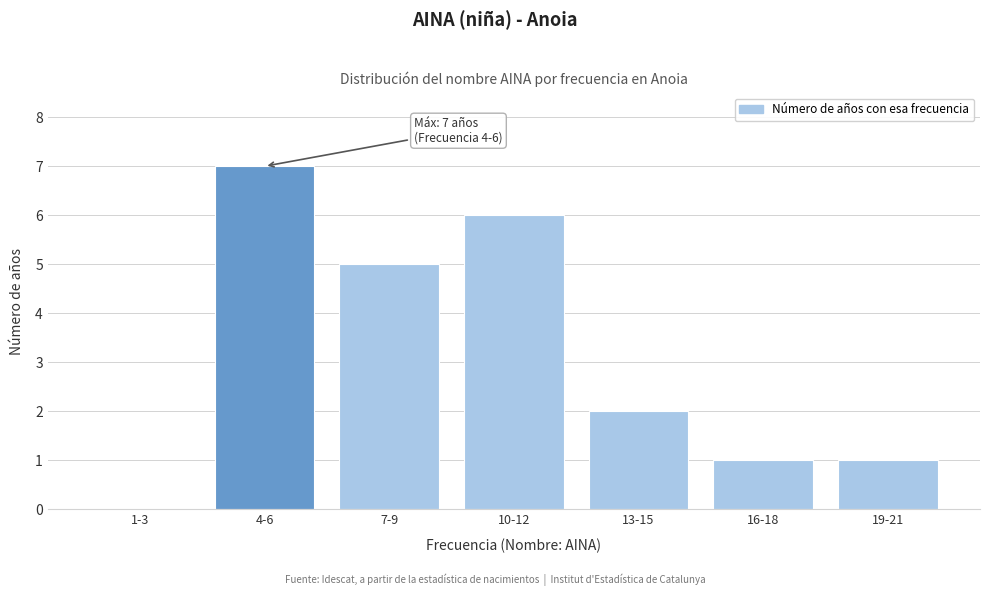

Reading right to left, extract all data points from this chart.

19-21=1	16-18=1	13-15=2	10-12=6	7-9=5	4-6=7	1-3=0